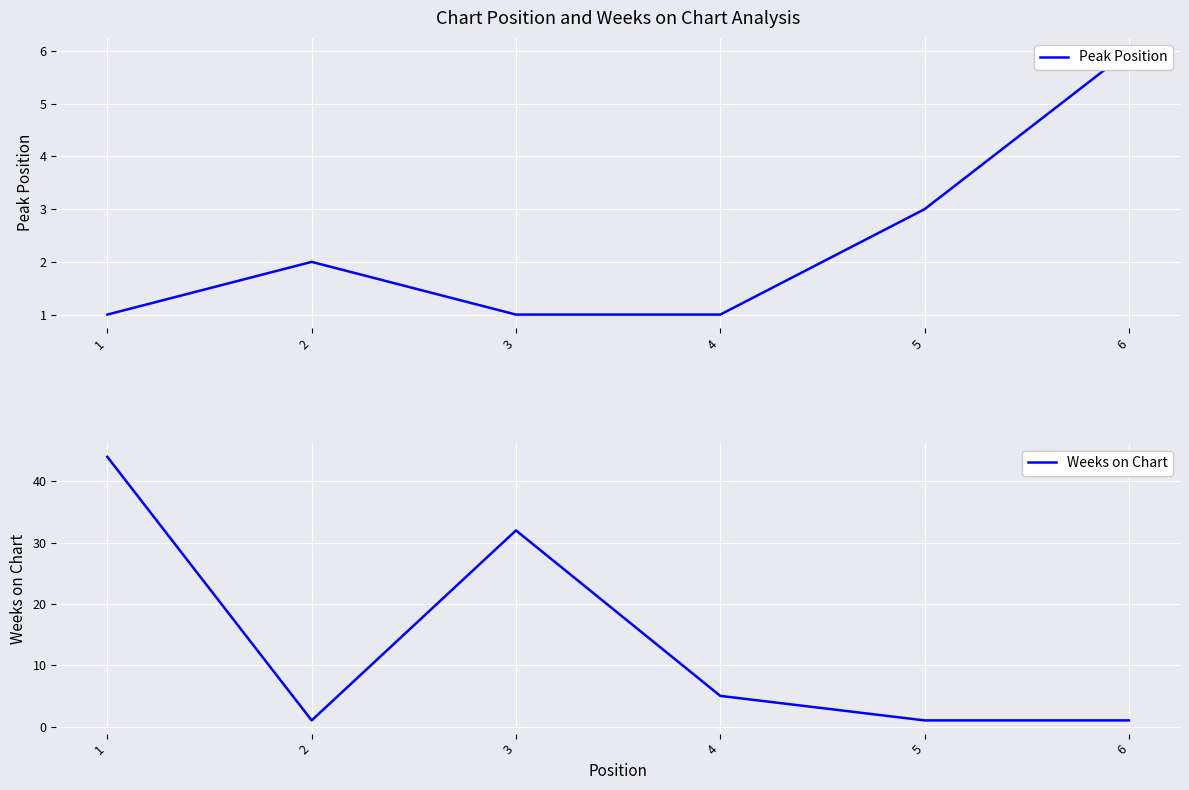

What is the sum of all Peak Position values?

14